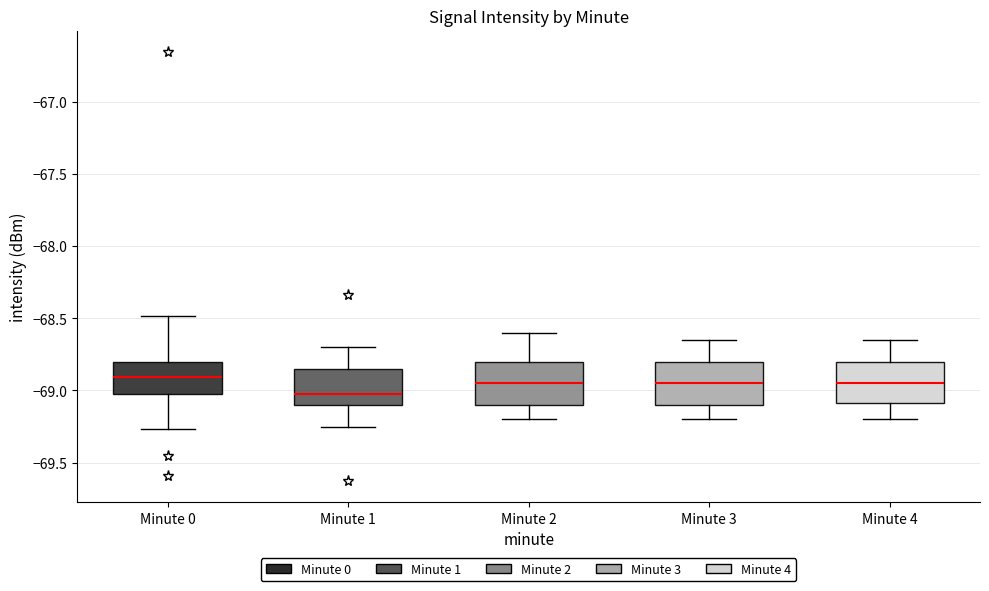

Where does the median line of the box for Minute 1 sit on the y-axis? The values are not printed on the chart, so give them approximately, as read against the axis.

-69.00